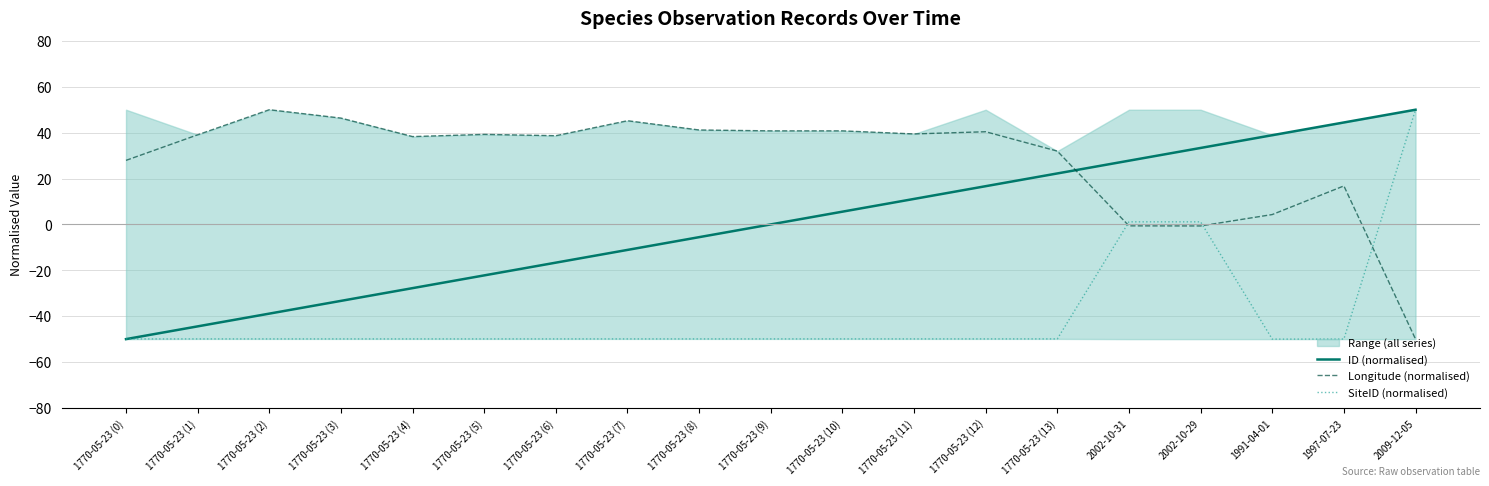

What are all the series names shown in the legend?

ID (normalised), Longitude (normalised), SiteID (normalised)